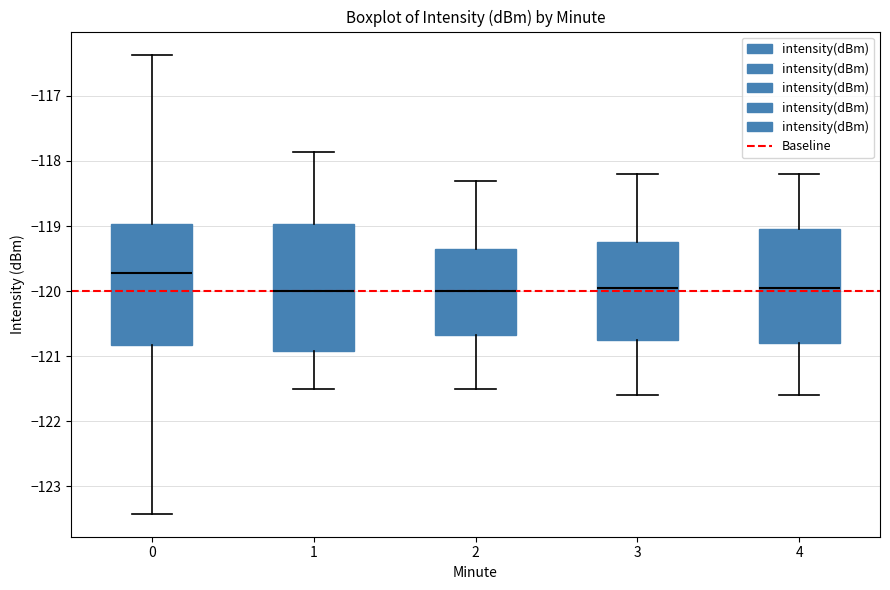

Reading left to right, transcribe this box plot: for each box, give where its median line is, the range the box spans, and where its two whiskers end, as read against the y-axis. The values are not printed on the chart, so give them approximately, as read against the axis.

0: median -119.7, box -120.8 to -119.0, whiskers -123.4 to -116.4
1: median -120.0, box -120.9 to -119.0, whiskers -121.5 to -117.9
2: median -120.0, box -120.7 to -119.3, whiskers -121.5 to -118.3
3: median -119.9, box -120.7 to -119.2, whiskers -121.6 to -118.2
4: median -119.9, box -120.8 to -119.0, whiskers -121.6 to -118.2